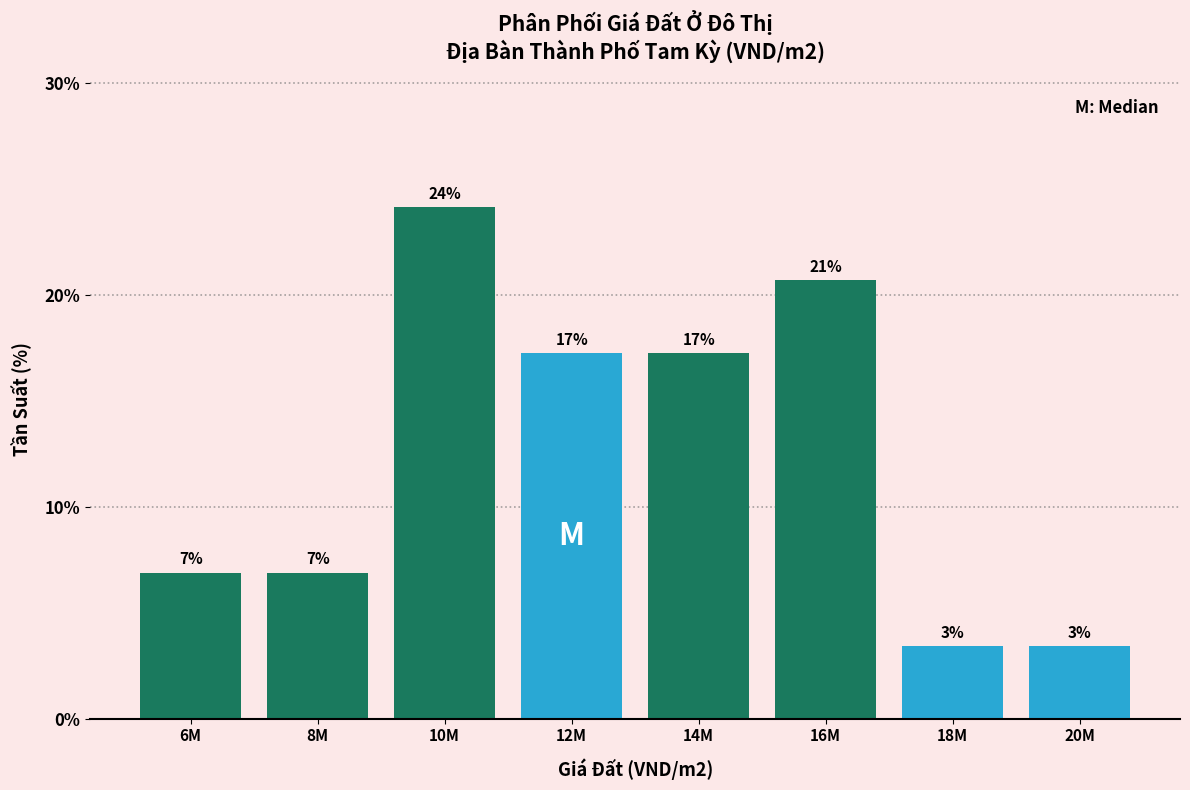

Are the bars horizontal?

No